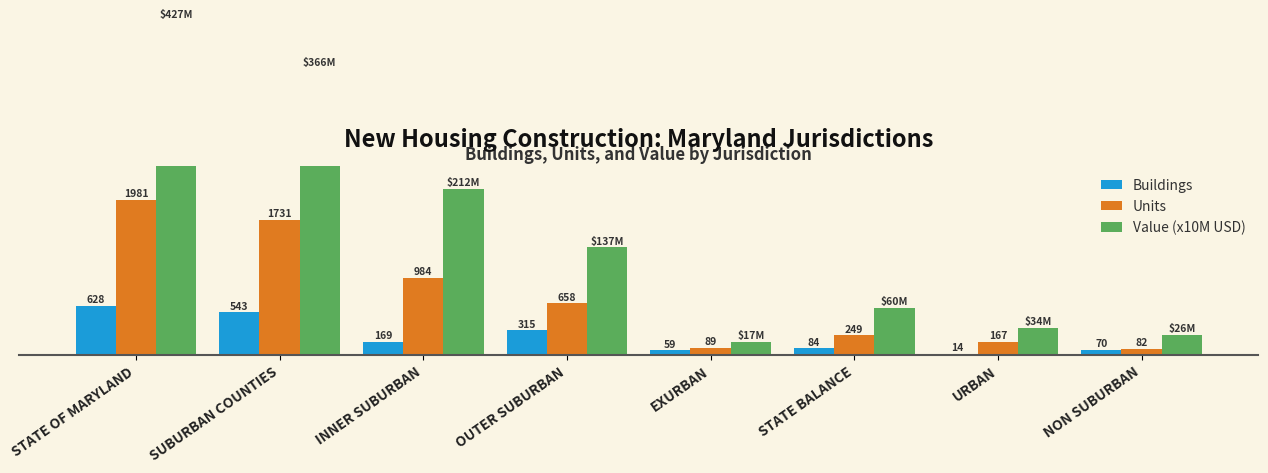

What is the sum of all Units values?

5941.0